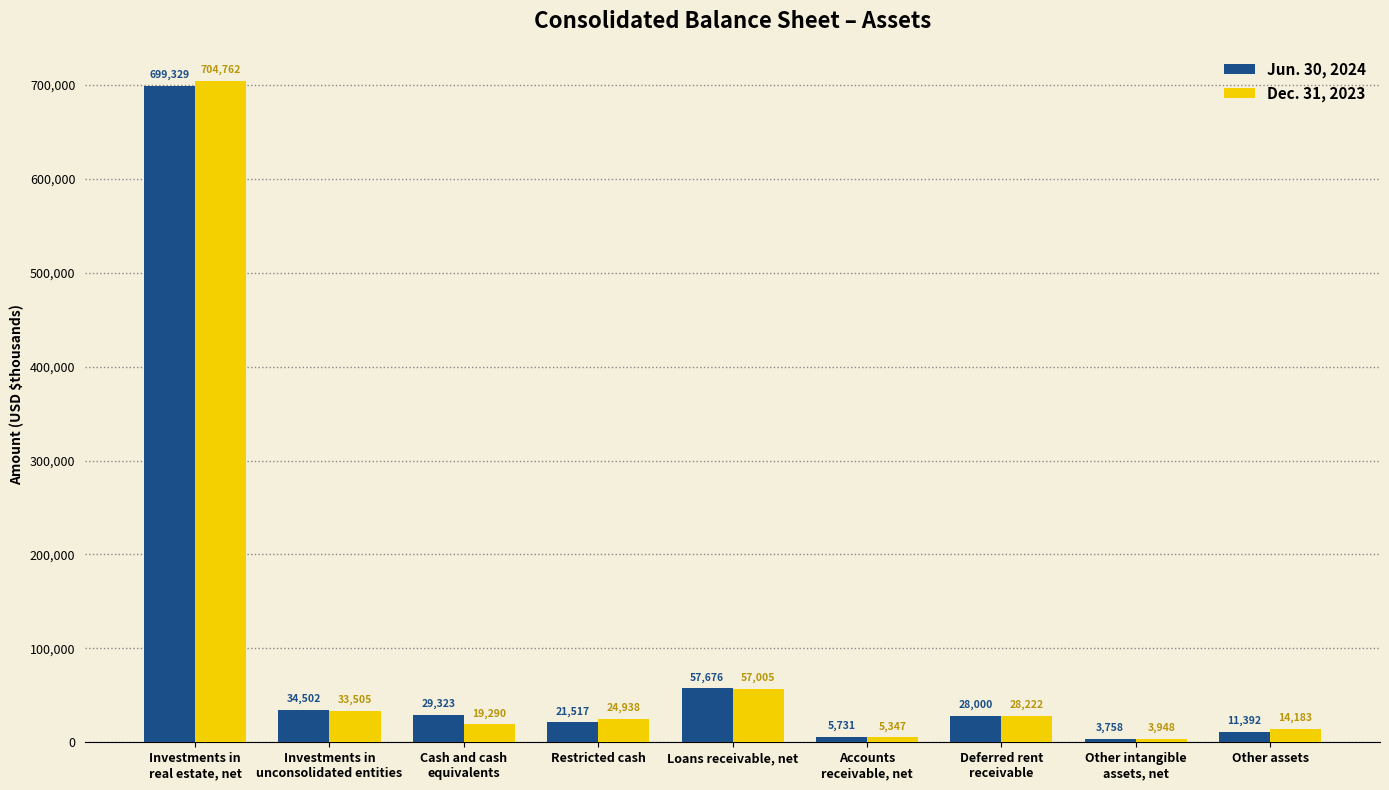

What is the difference between the Dec. 31, 2023 values at Other intangible
assets, net and Cash and cash
equivalents?

15342